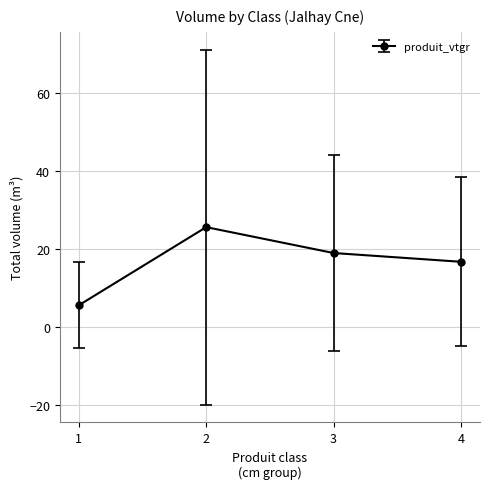

Where is the data nearest to the value 15?

4